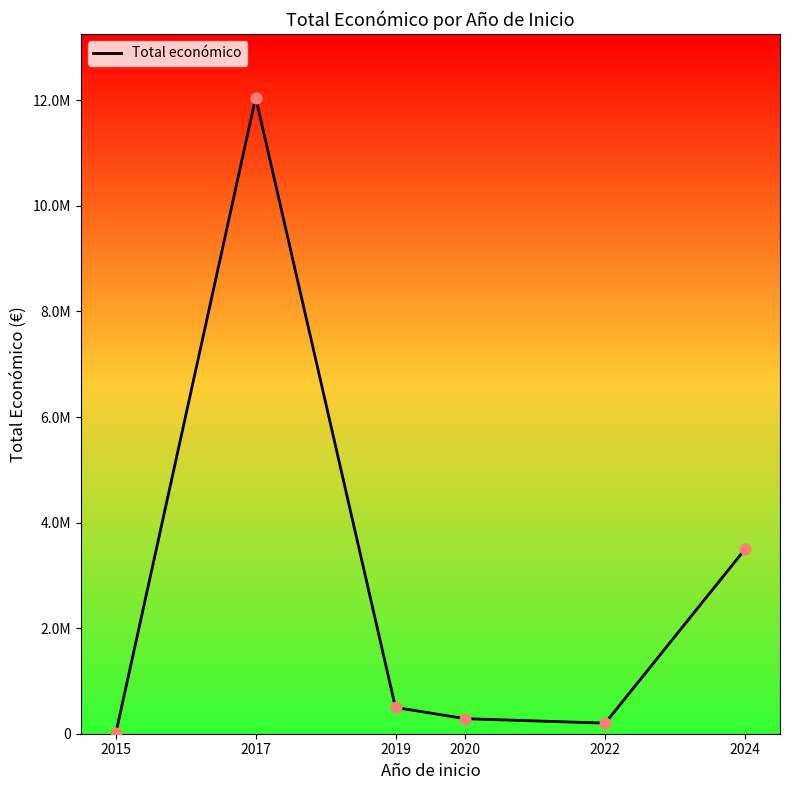

Which has a higher value, 2024 or 2017?

2017